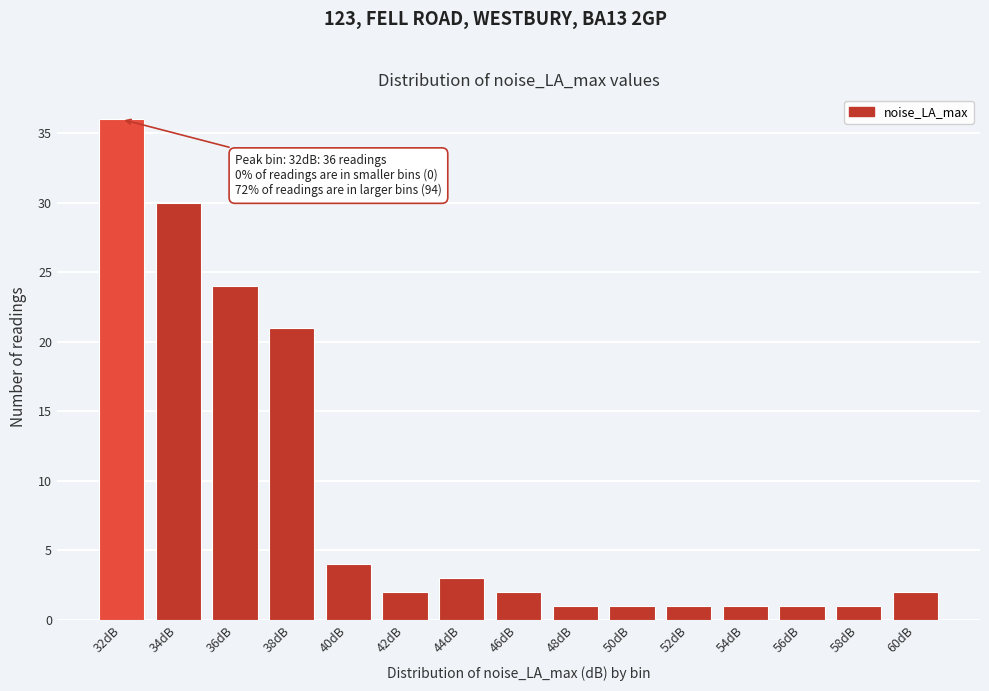

Reading left to right, extract all data points from this chart.

36	30	24	21	4	2	3	2	1	1	1	1	1	1	2